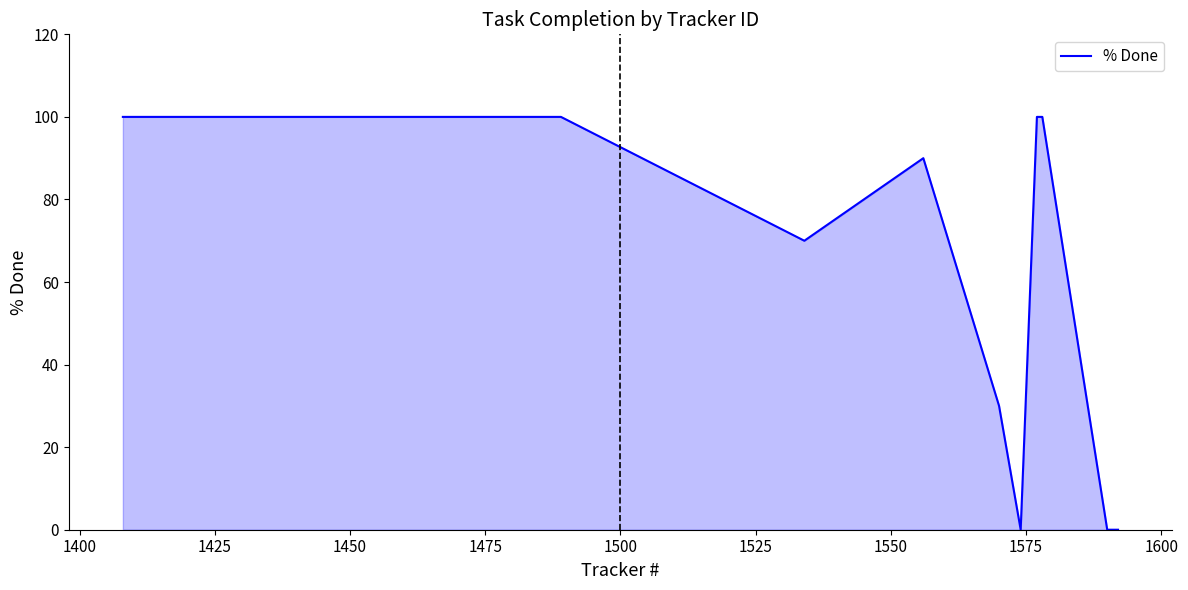

What is the maximum value shown in the chart?

100